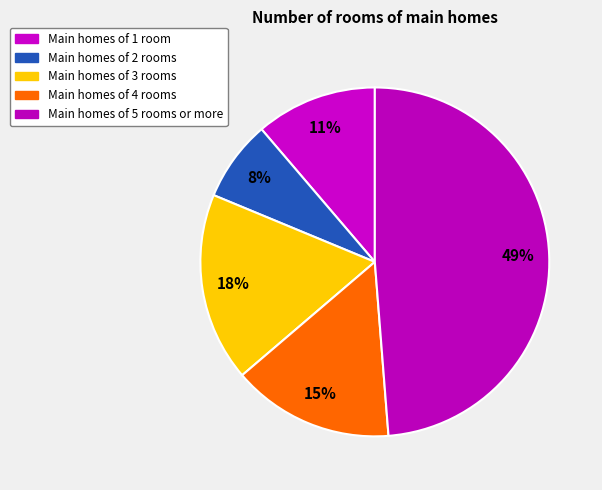

Count the number of slices in the pie.

5